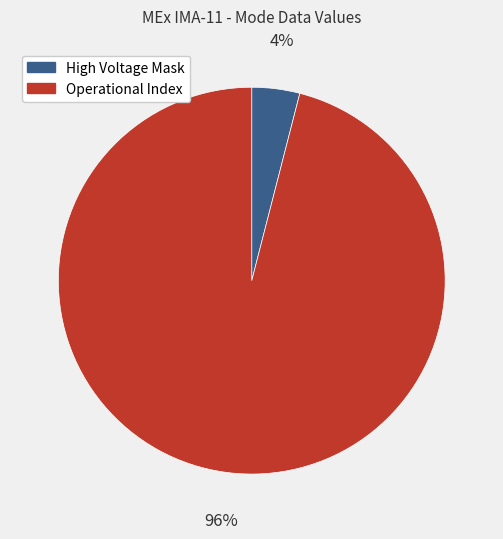

Which category has the biggest portion of the pie?

Operational Index